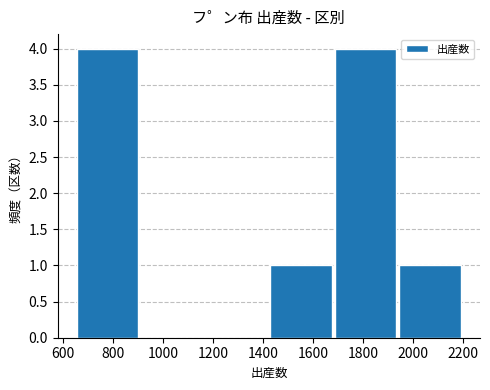

How tall is the bar that spans 1420 to 1680 on the x-axis? Neither the bar edges nor the heights are printed on the chart, so give them approximately, as read against the axes.

1